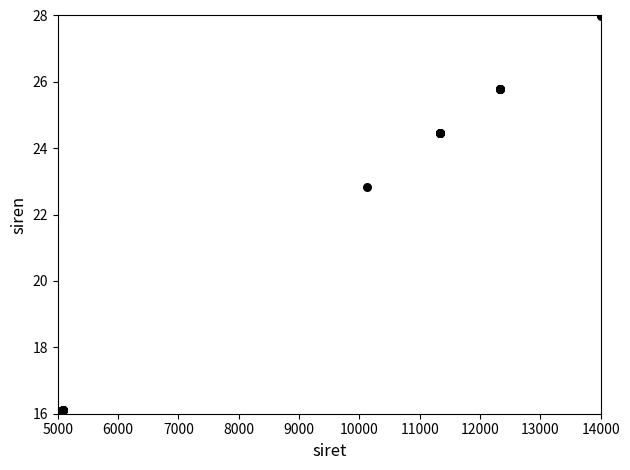

What Y value in the scatter plot is closest to 22?

22.8